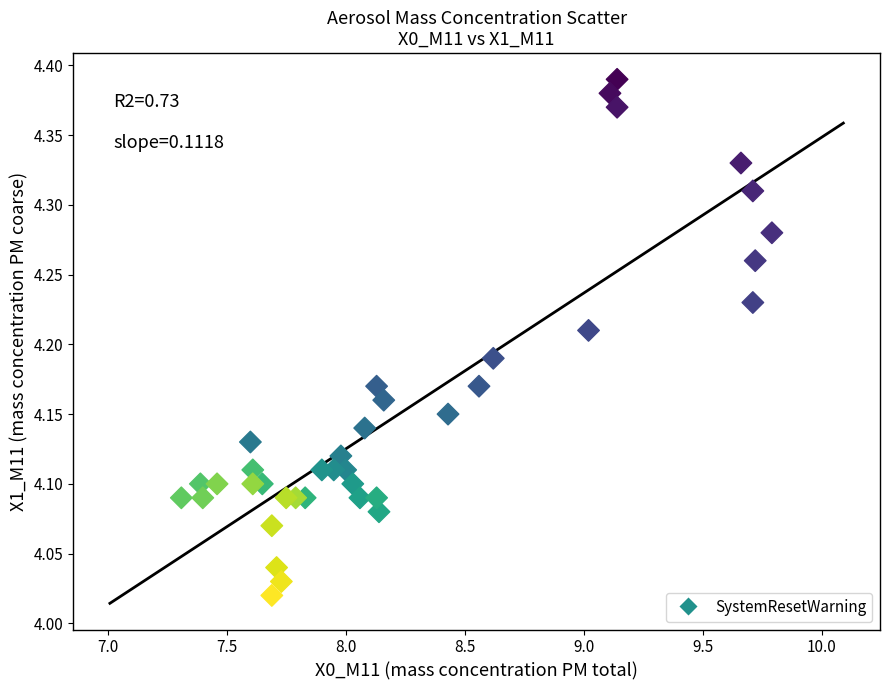

What is the range of Y values (max minus min)?

0.4